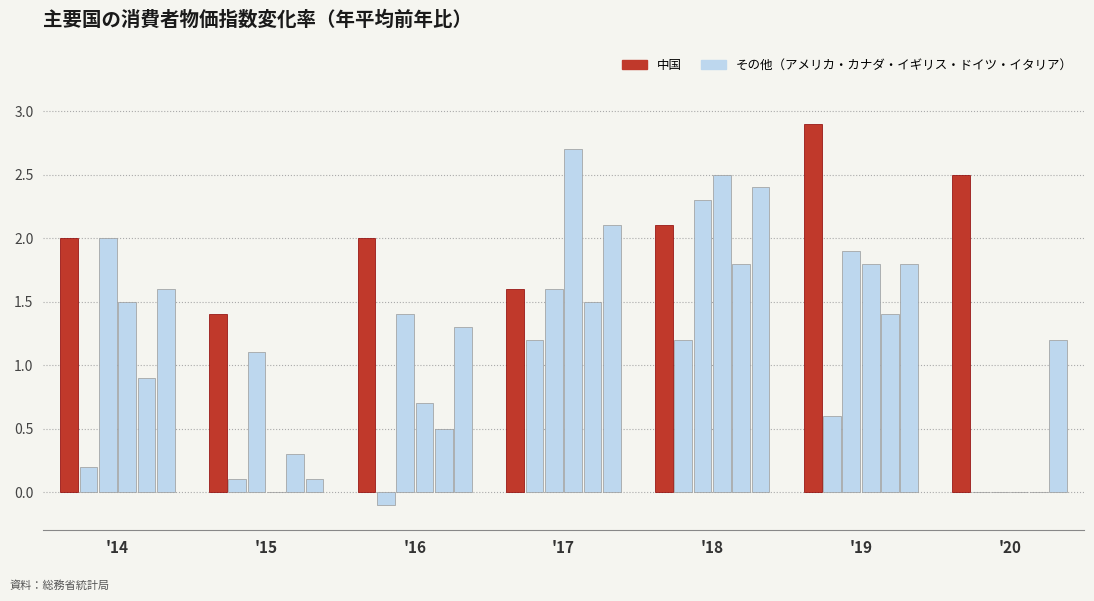

Reading left to right, list all the values displayed in this chart.

中国: 2.0	1.4	2.0	1.6	2.1	2.9	2.5
イタリア: 0.2	0.1	-0.1	1.2	1.2	0.6	0.0
カナダ: 2.0	1.1	1.4	1.6	2.3	1.9	0.0
イギリス: 1.5	0.0	0.7	2.7	2.5	1.8	0.0
ドイツ: 0.9	0.3	0.5	1.5	1.8	1.4	0.0
アメリカ: 1.6	0.1	1.3	2.1	2.4	1.8	1.2